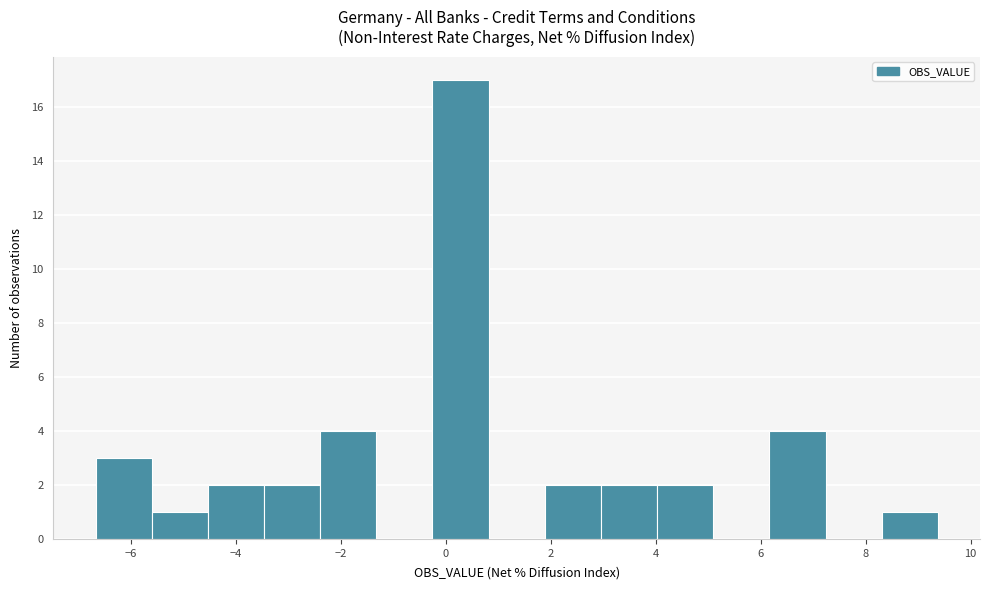

Reading left to right, transcribe this chart: for each bar, give the range it covers on the x-axis and its height. Neither the bar edges nor the heights are printed on the chart, so give them approximately, as read against the axes.

-6.6 to -5.6: 3
-5.6 to -4.6: 1
-4.6 to -3.4: 2
-3.4 to -2.4: 2
-2.4 to -1.4: 4
-1.4 to -0.2: 0
-0.2 to 0.8: 17
0.8 to 1.8: 0
1.8 to 3.0: 2
3.0 to 4.0: 2
4.0 to 5.0: 2
5.0 to 6.2: 0
6.2 to 7.2: 4
7.2 to 8.4: 0
8.4 to 9.4: 1